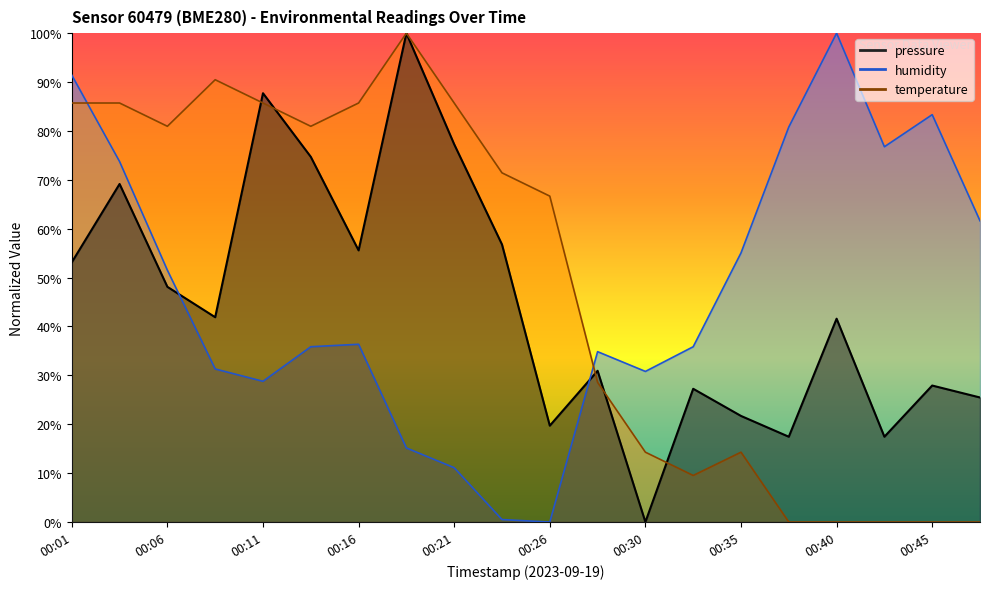

How many positive values does the humidity series have?

19